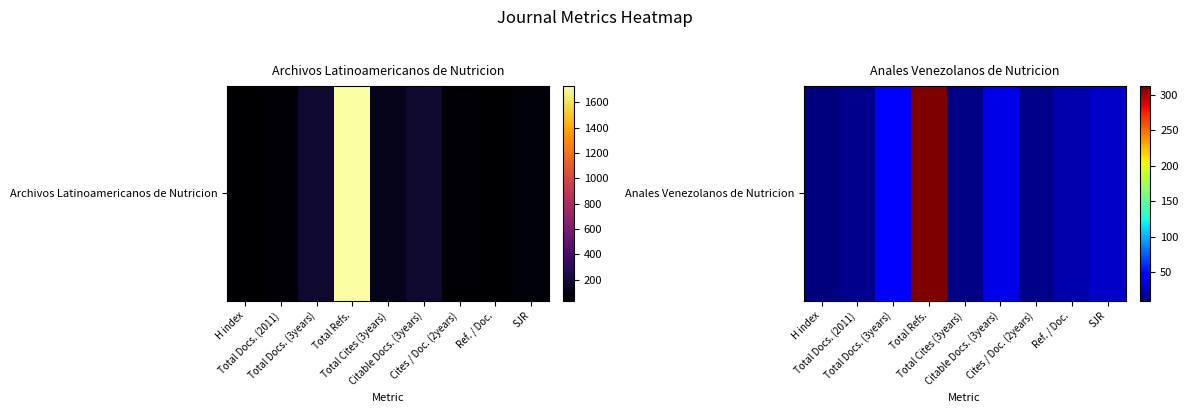

The value at SJR is 42. True or false?

False